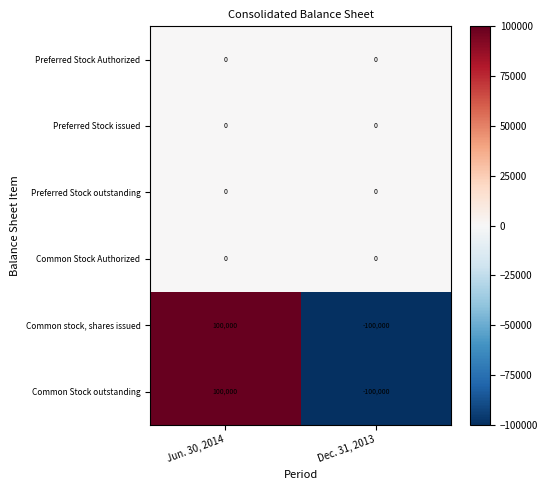

What is the difference between the highest and lowest values at Jun. 30, 2014?

100000